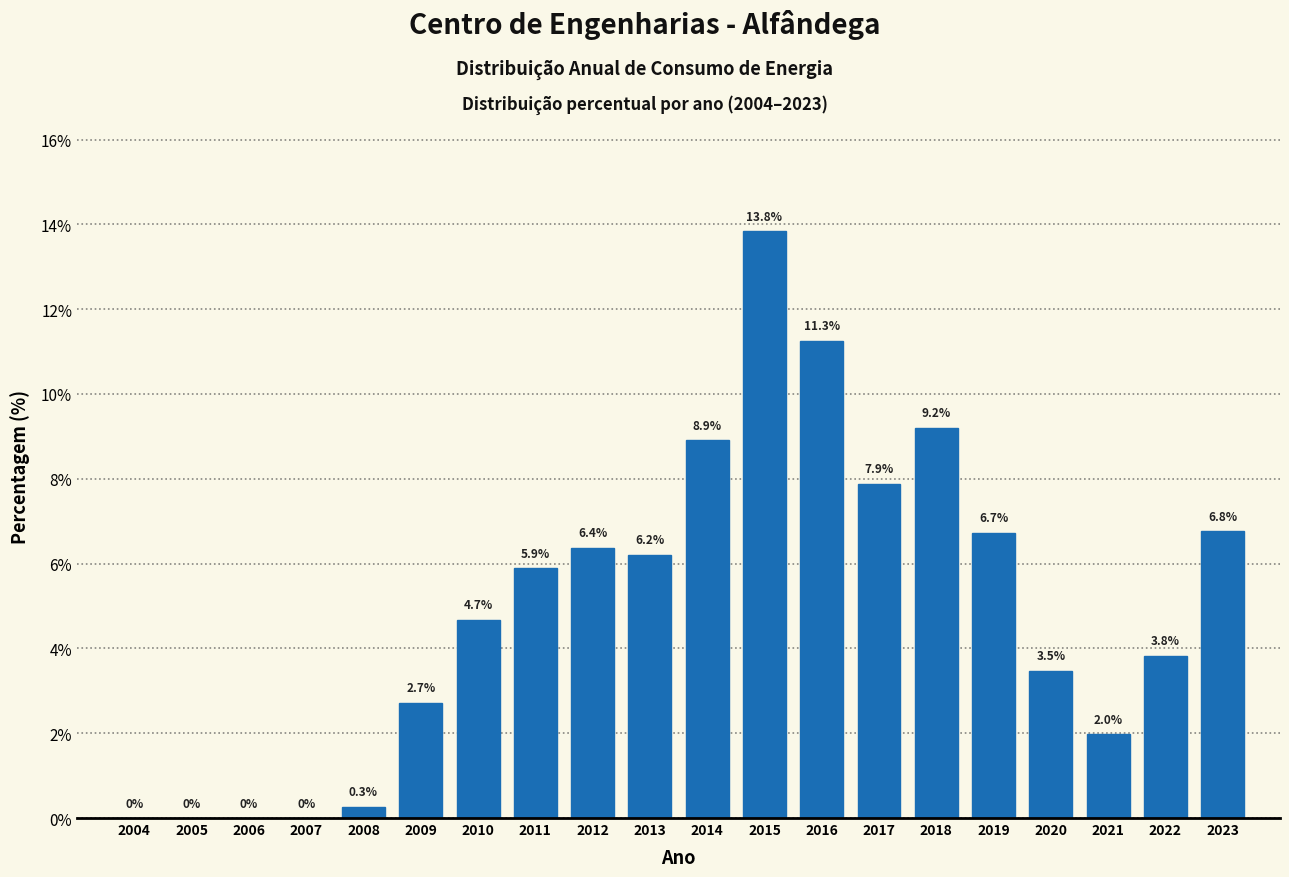

Reading left to right, transcribe all the data shown in this chart.

2004=0.0	2005=0.0	2006=0.0	2007=0.0	2008=0.3	2009=2.7	2010=4.7	2011=5.9	2012=6.4	2013=6.2	2014=8.9	2015=13.8	2016=11.3	2017=7.9	2018=9.2	2019=6.7	2020=3.5	2021=2.0	2022=3.8	2023=6.8